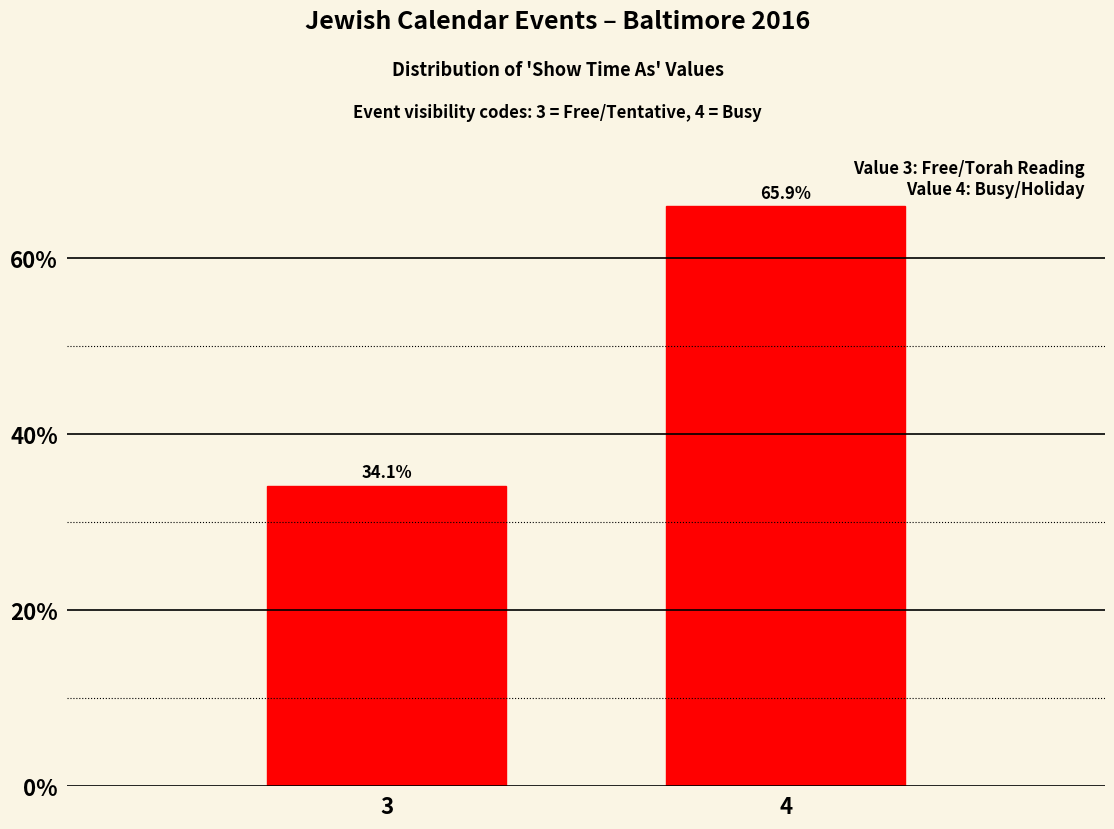

Reading left to right, list all the values displayed in this chart.

34.1	65.9